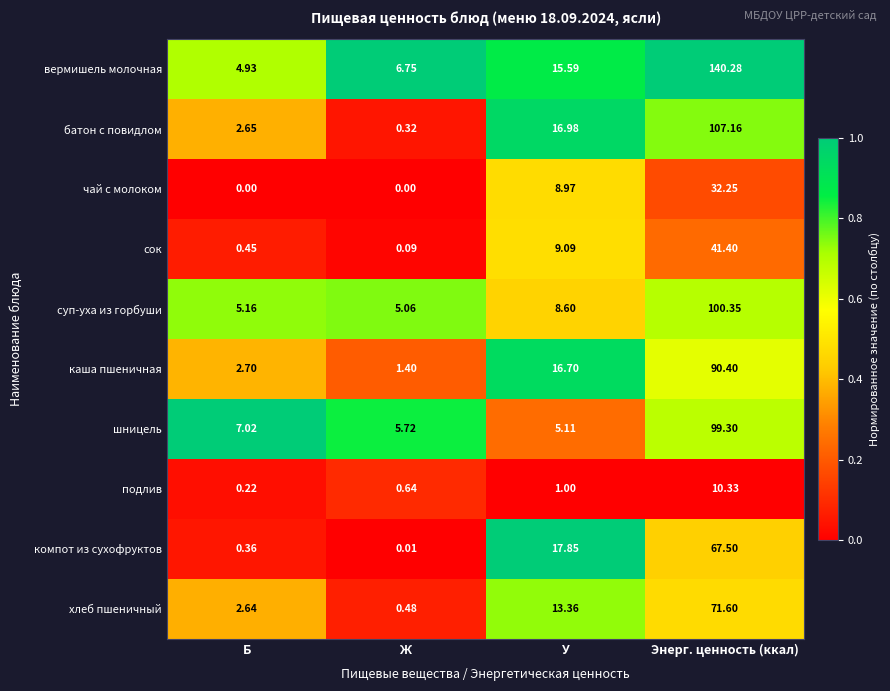

Where is чай с молоком nearest to the value 16?

У